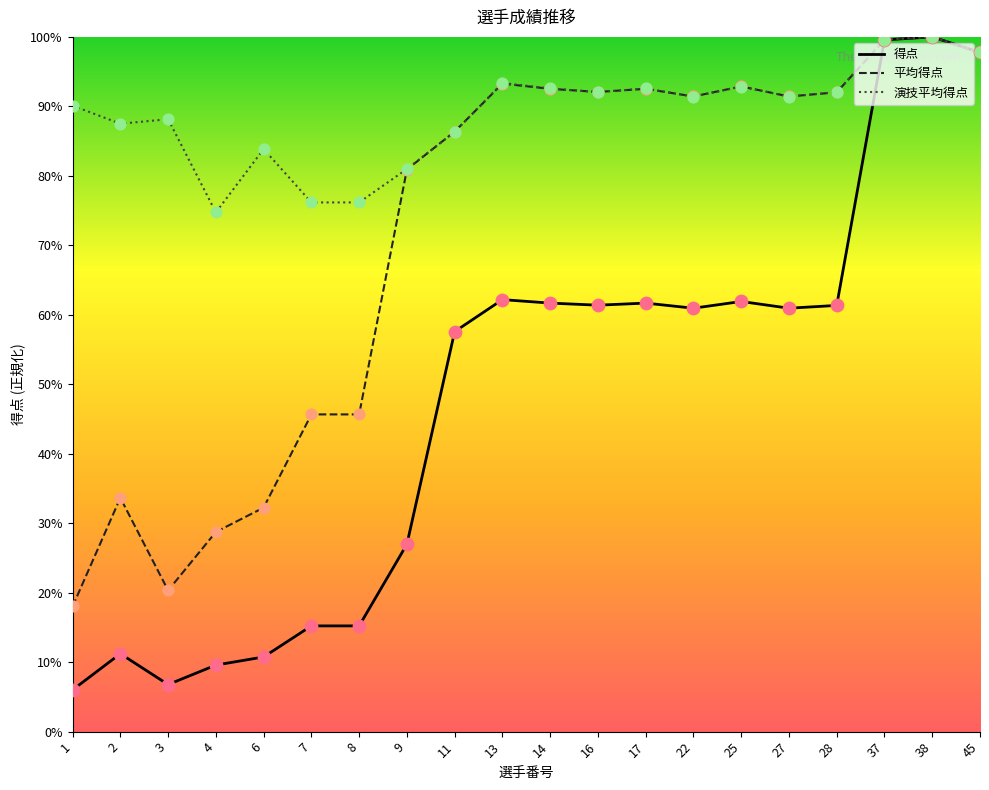

Is the value of 演技平均得点 at 7 greater than the value of 得点 at 2?

Yes